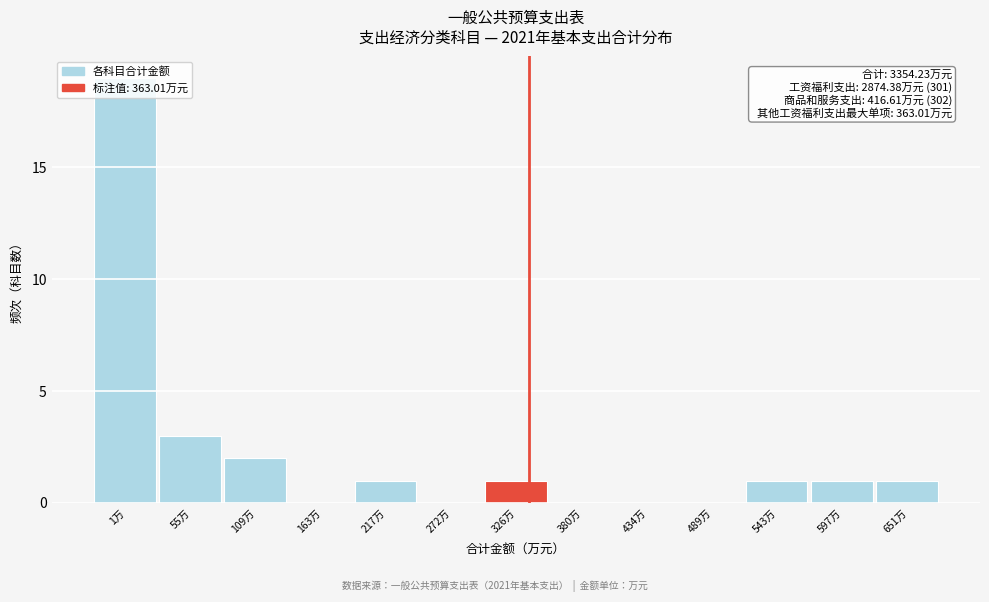

What is the change in value from 272万 to 543万?

+1